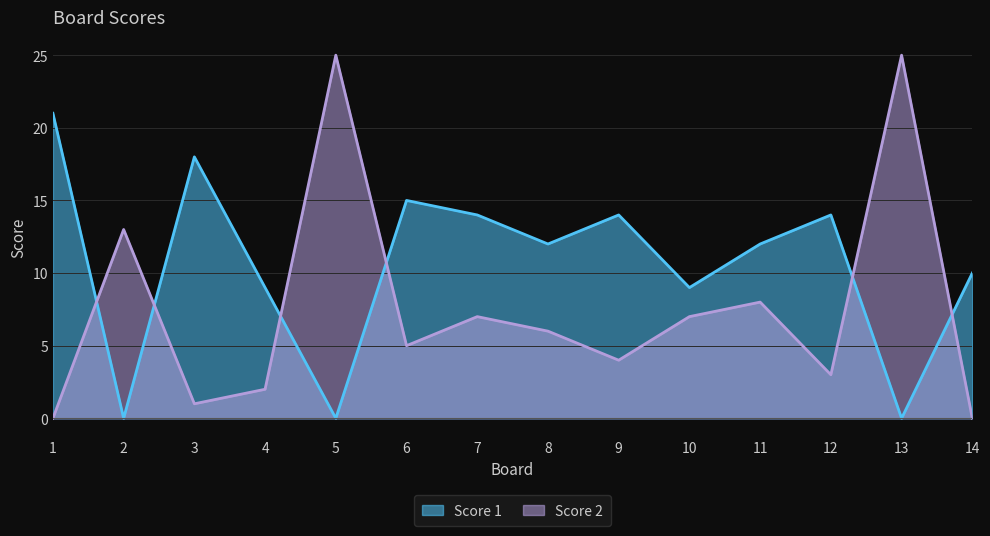

How many data points in Score 1 are less than 12?

6